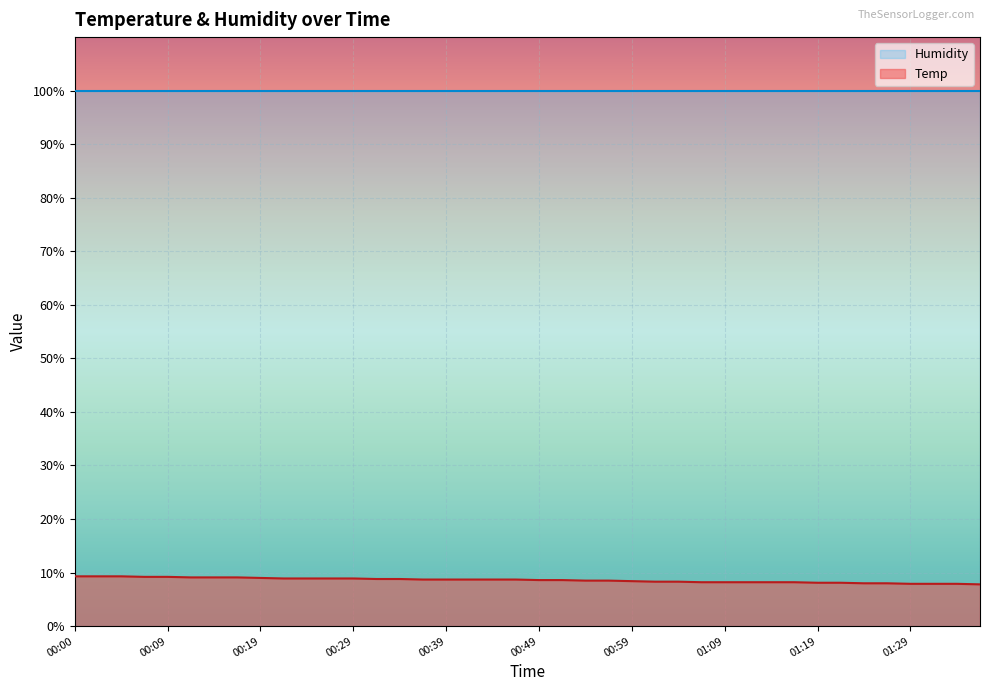

What is the value of the Humidity point at the 23rd from the left?

99.9